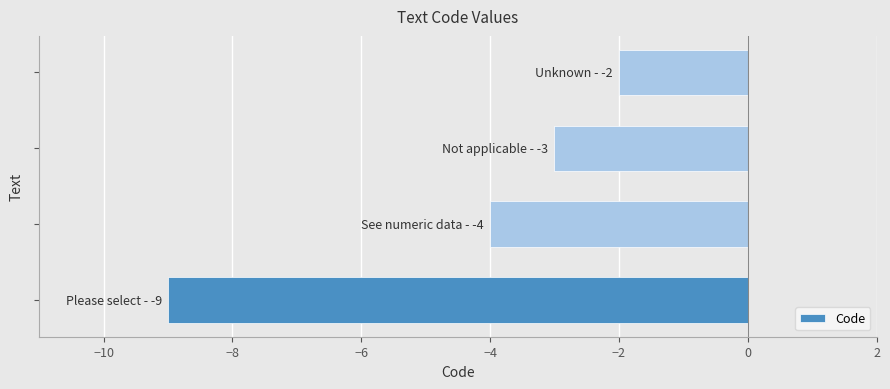

How many distinct data groups are displayed?

1